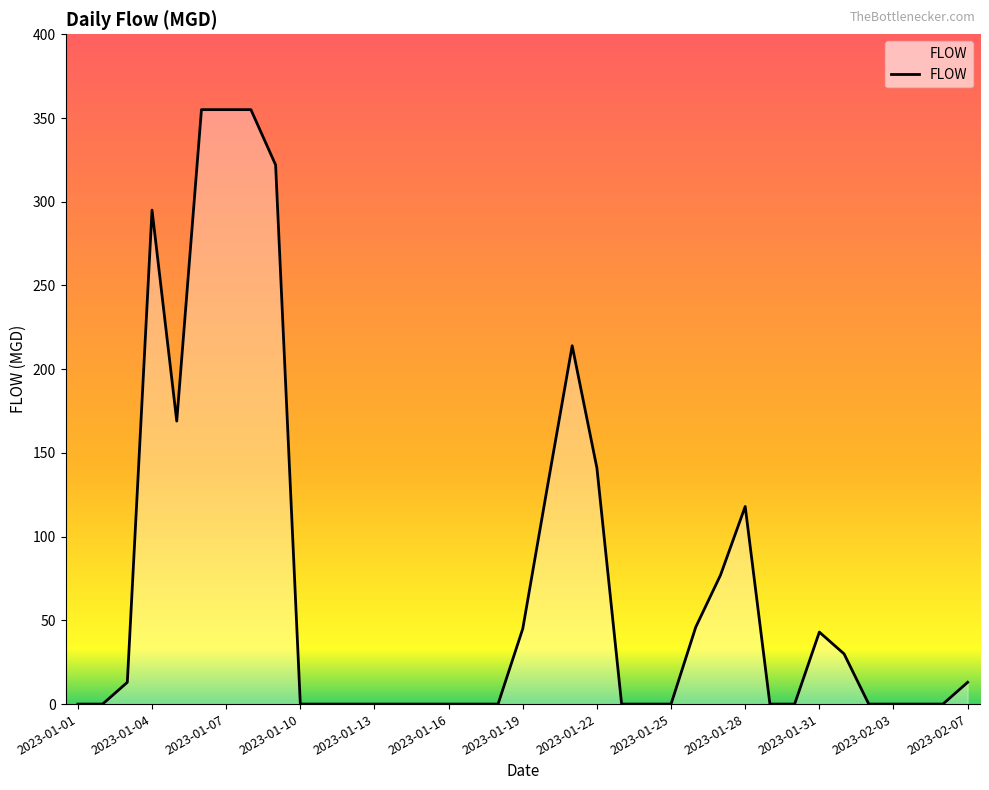

What is the maximum value shown in the chart?

355